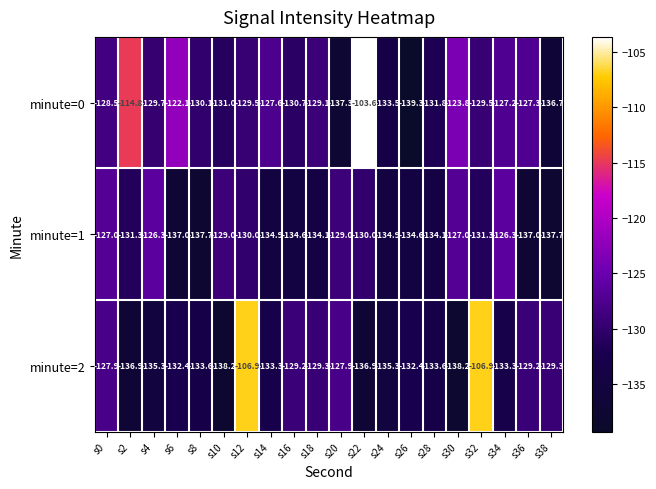

What is the difference between the second highest and minimum values in the minute=2 series?

31.3